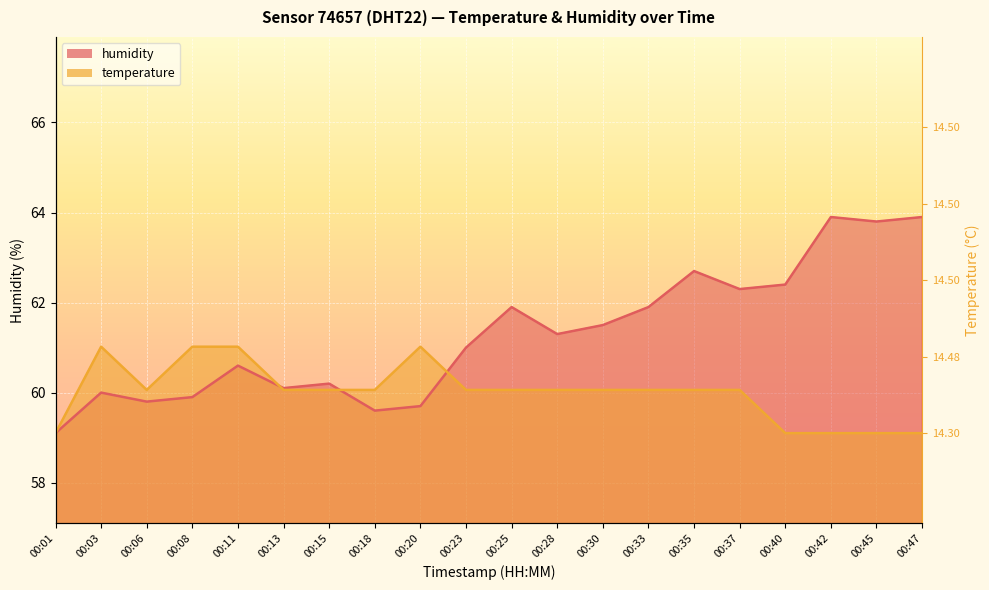

Between which two adjacent categories do temperature and humidity first intersect?

00:11 and 00:13